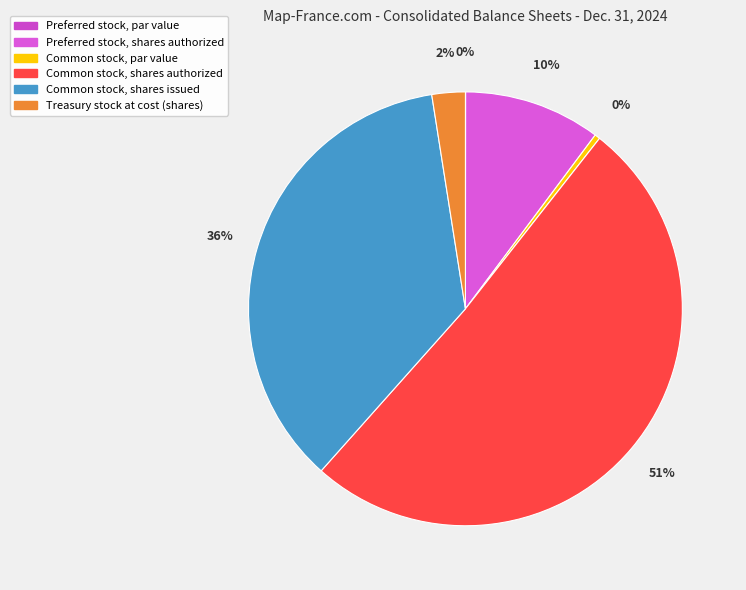

Which category has the smallest portion of the pie?

Preferred stock, par value